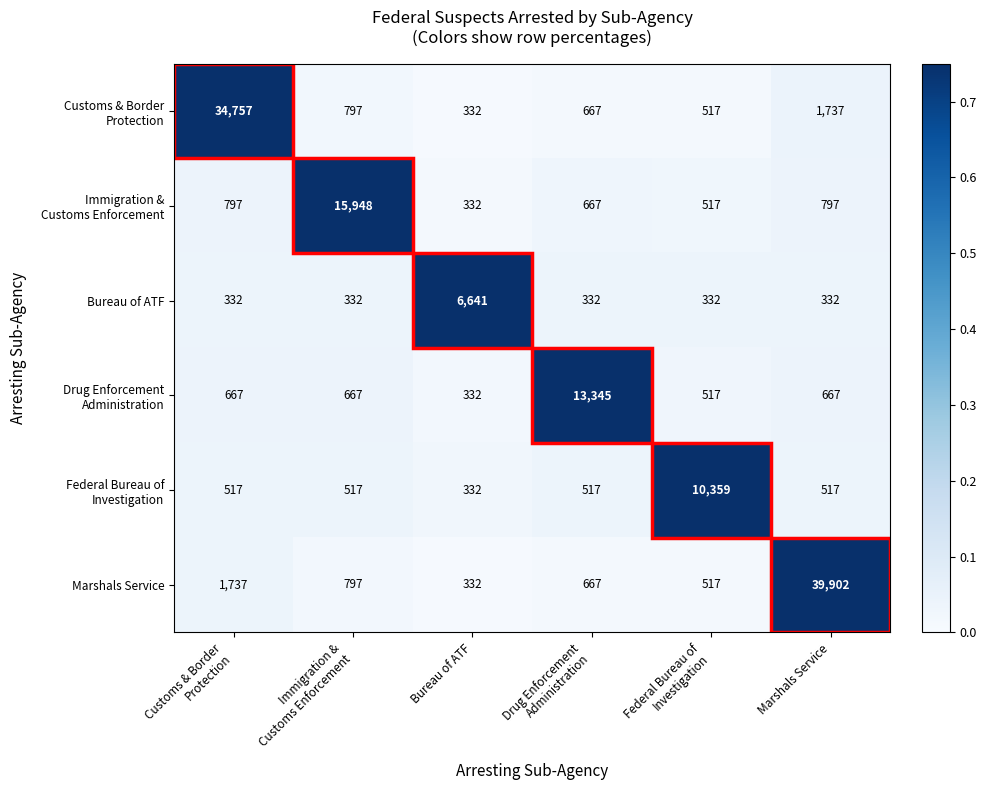

Which series has the largest range (max minus min)?

Marshals Service